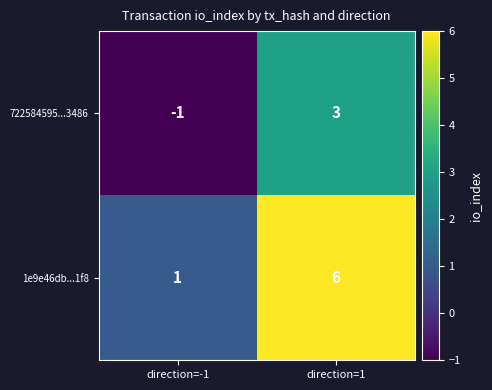

Reading left to right, extract all data points from this chart.

722584595...3486: -1	3
1e9e46db...1f8: 1	6